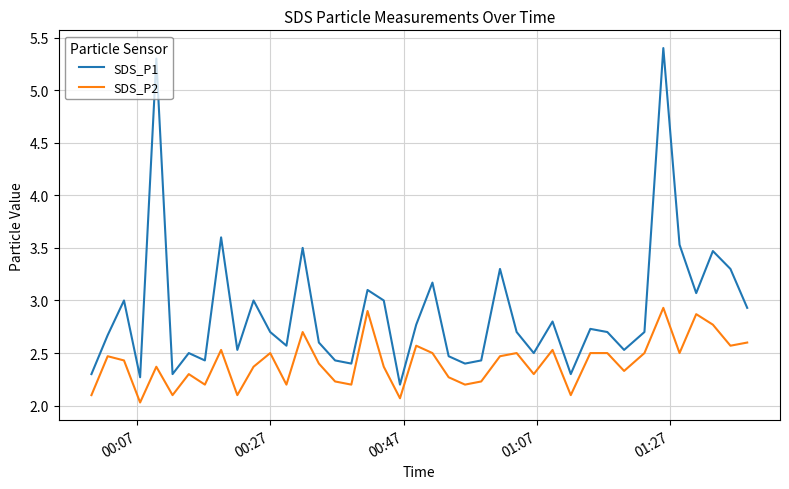

What is the difference between the maximum and minimum values in the SDS_P1 series?

3.2